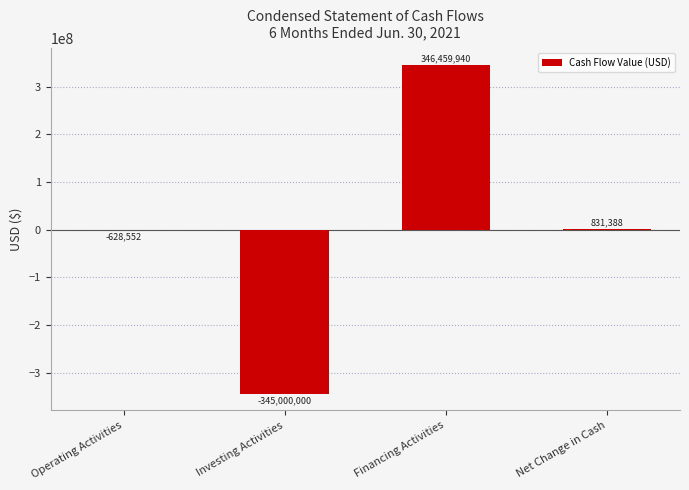

At which label does the data first exceed 831388?

Financing Activities